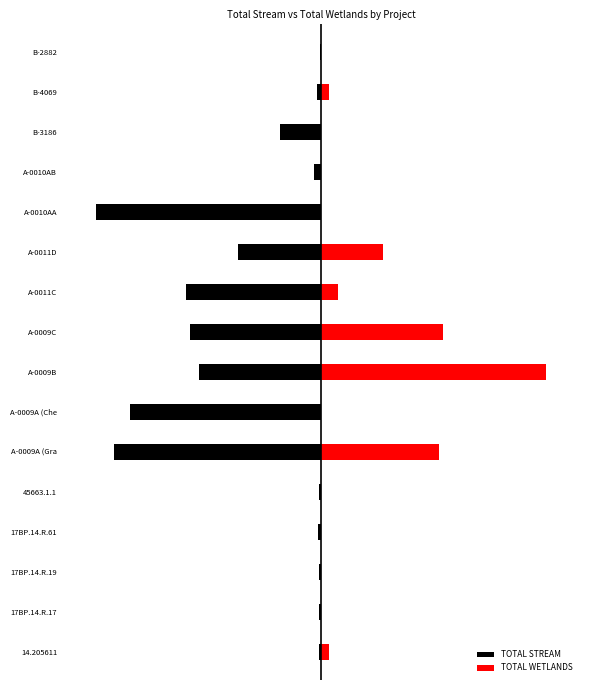

True or false: TOTAL WETLANDS has a value of 0.5 at A-0009A (Gra.

True